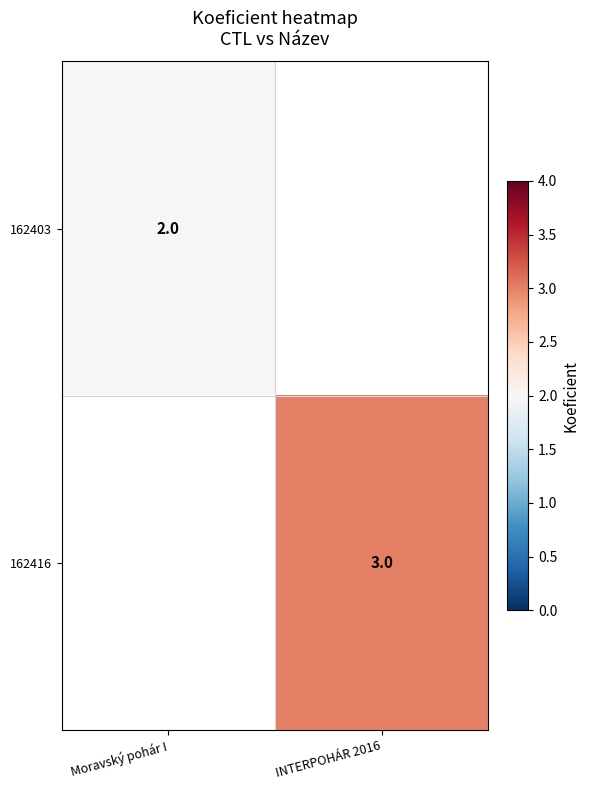

The value of 162403 at Moravský pohár I is 1. True or false?

False